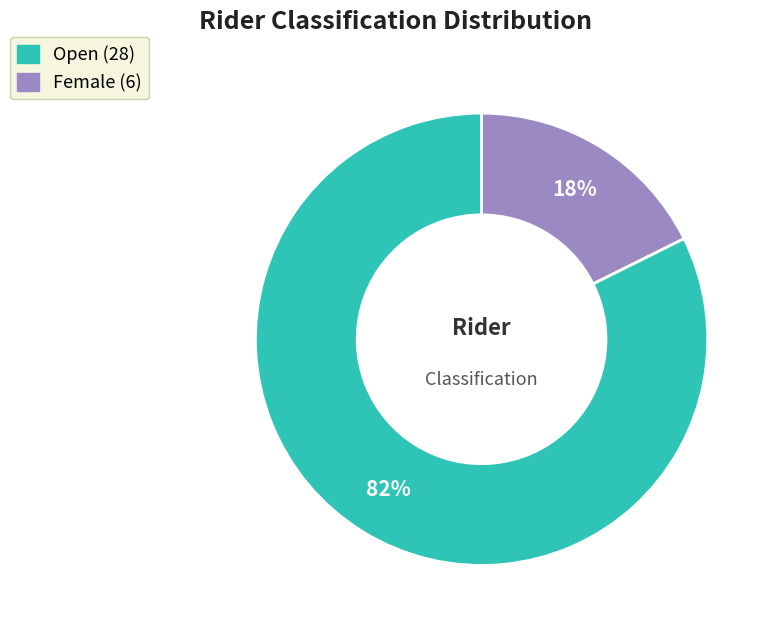

To the nearest percent, what percentage of the pie is Open?

82%